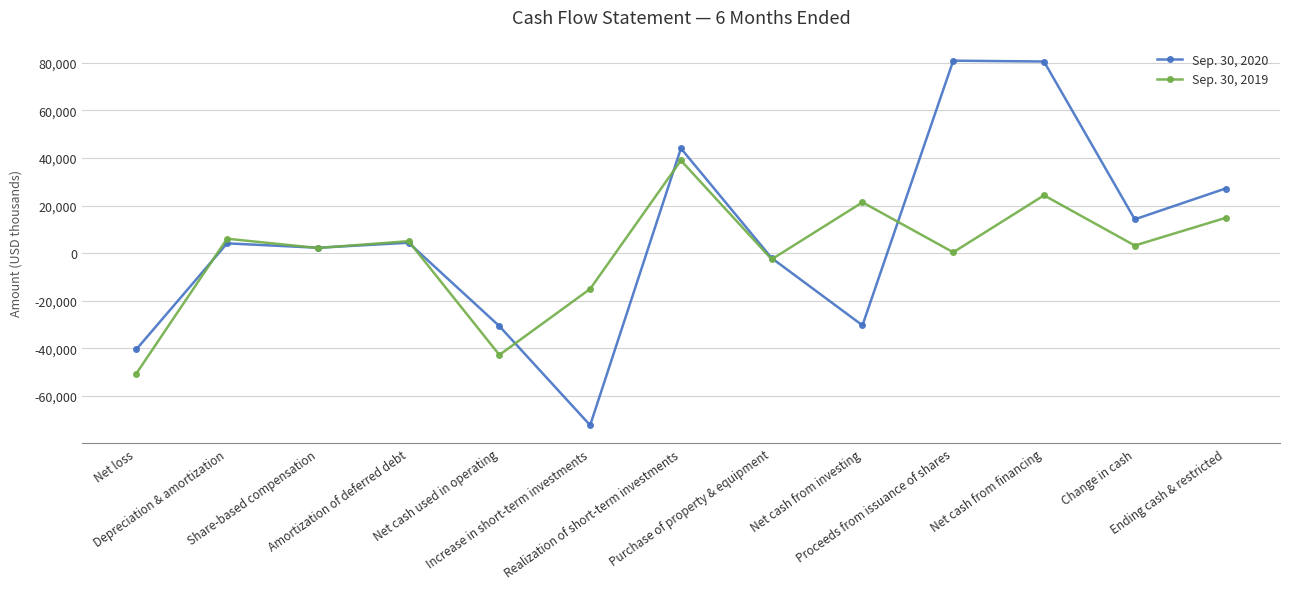

Rank the series by their average value, from lowest to highest.

Sep. 30, 2019, Sep. 30, 2020